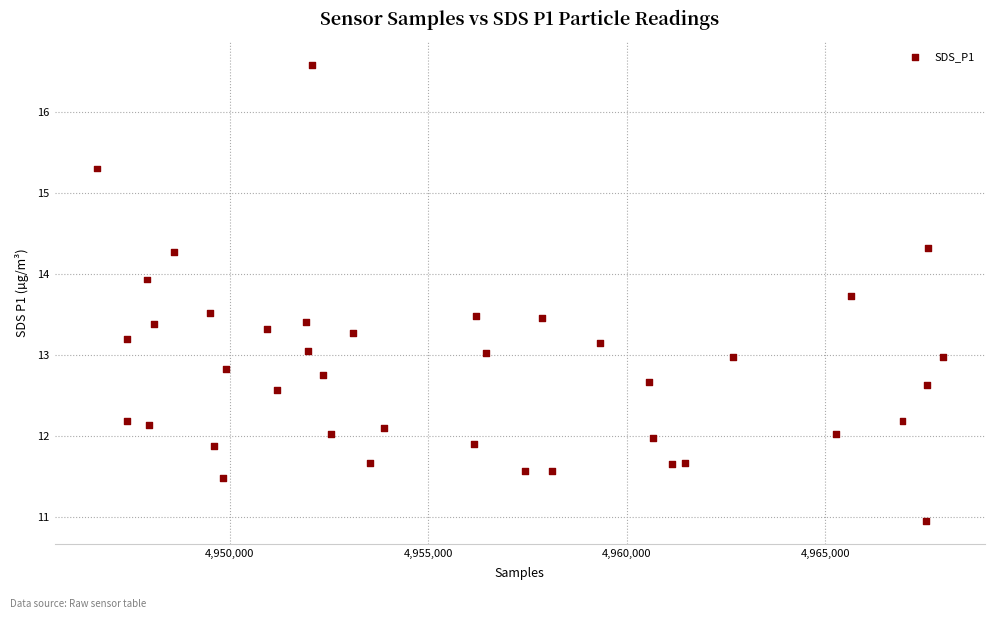

What is the range of X values (max minus min)?

21309.0